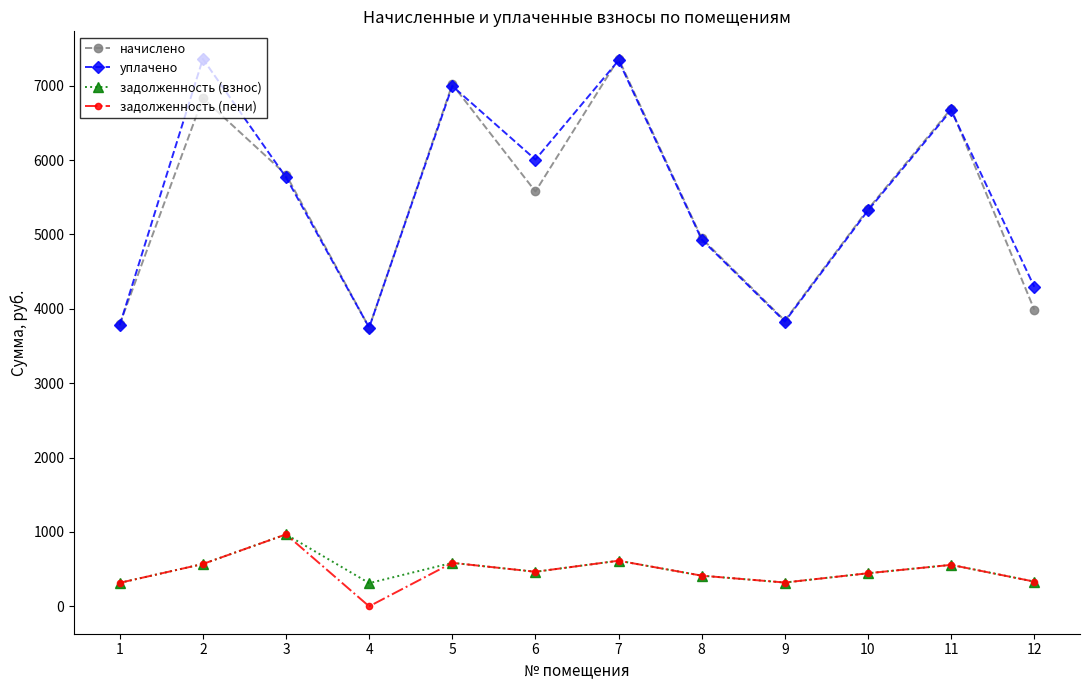

True or false: задолженность (взнос) and уплачено cross at least once.

False